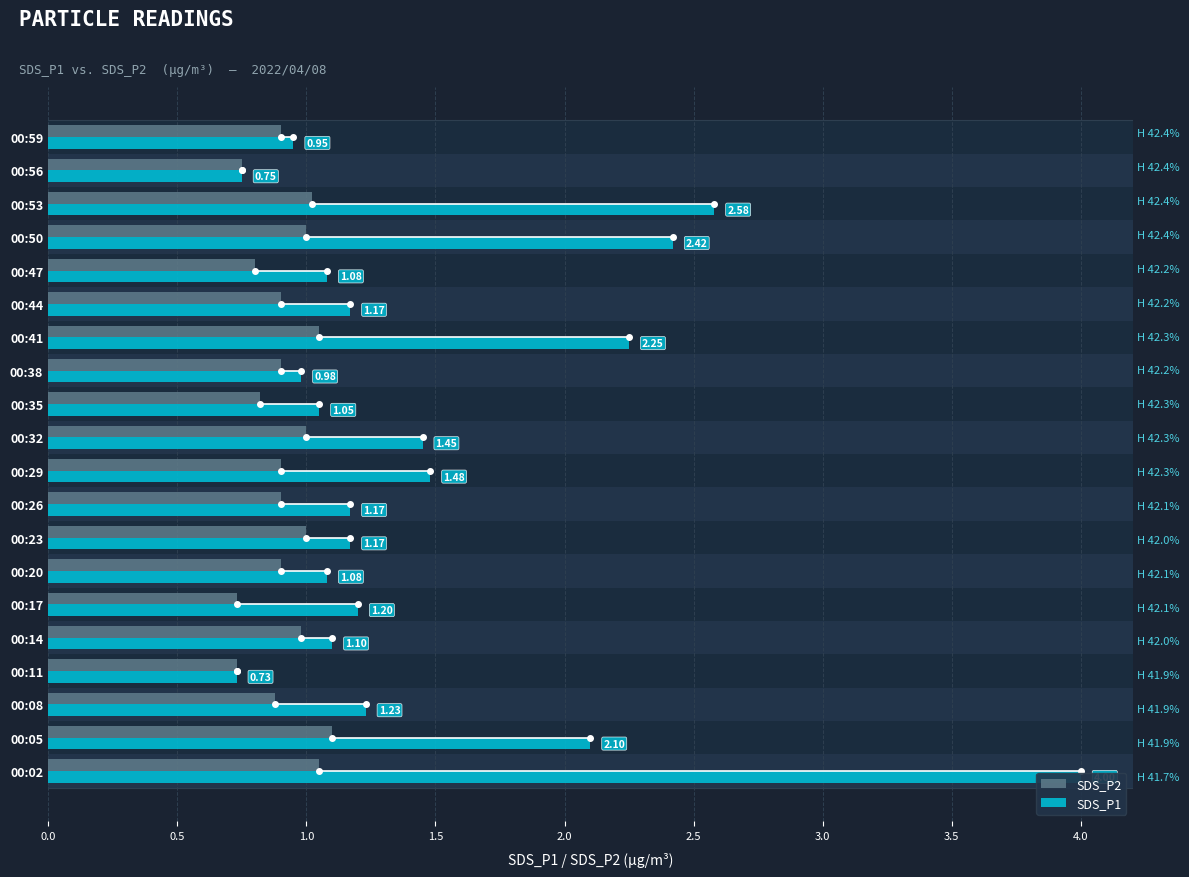

What is the maximum value shown in the chart?

4.0